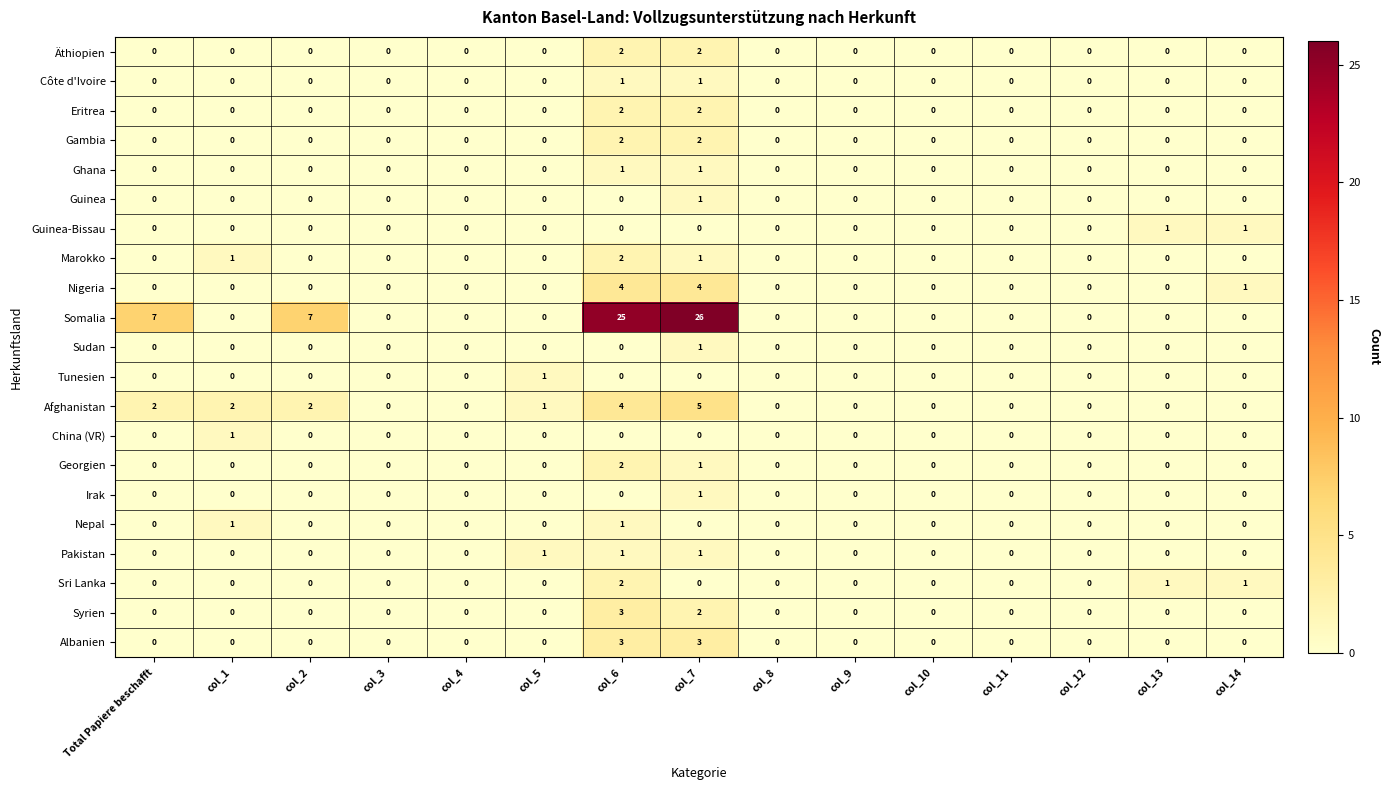

The value of Sri Lanka at col_5 is 1. True or false?

False